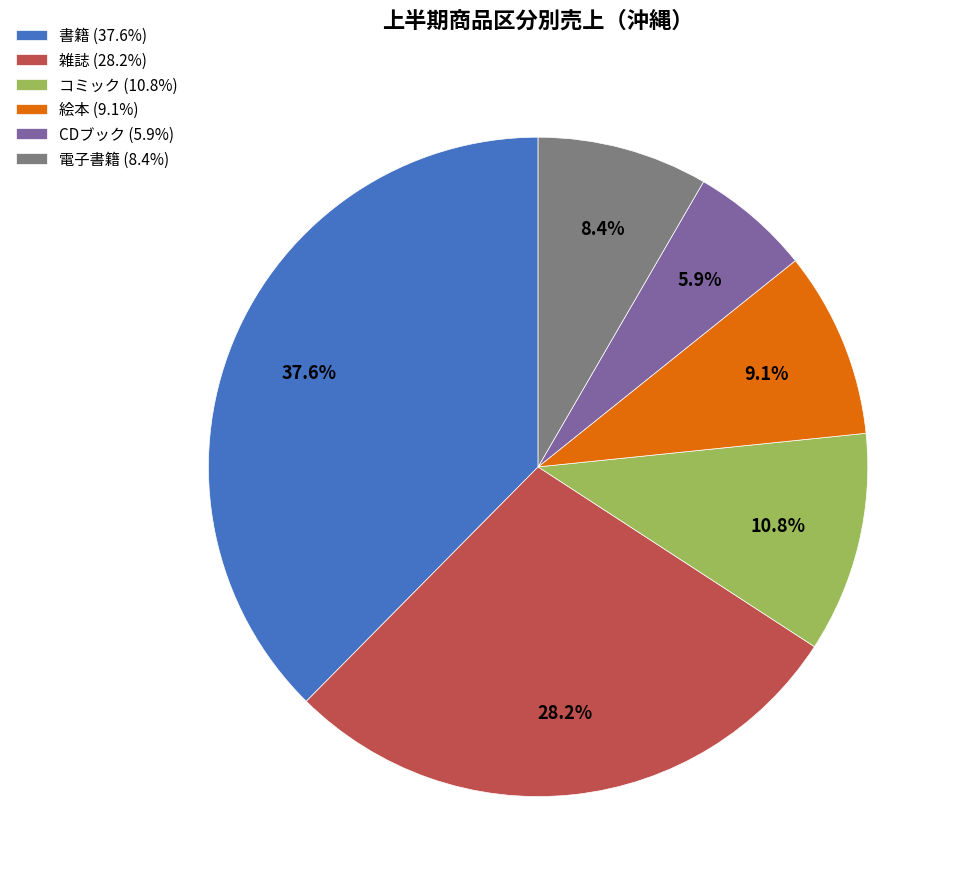

Count the number of slices in the pie.

6